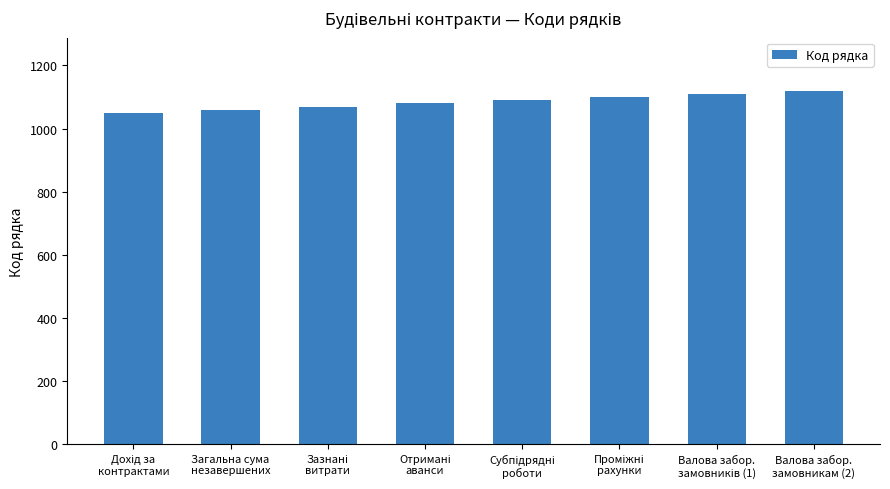

What is the sum of all values?

8680